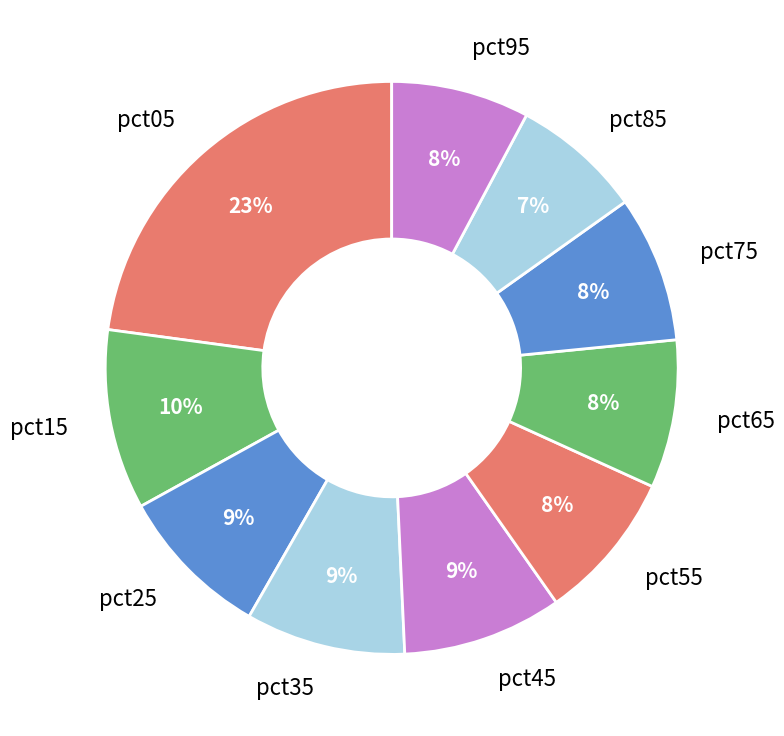

To the nearest percent, what is the average slice percentage?

10%